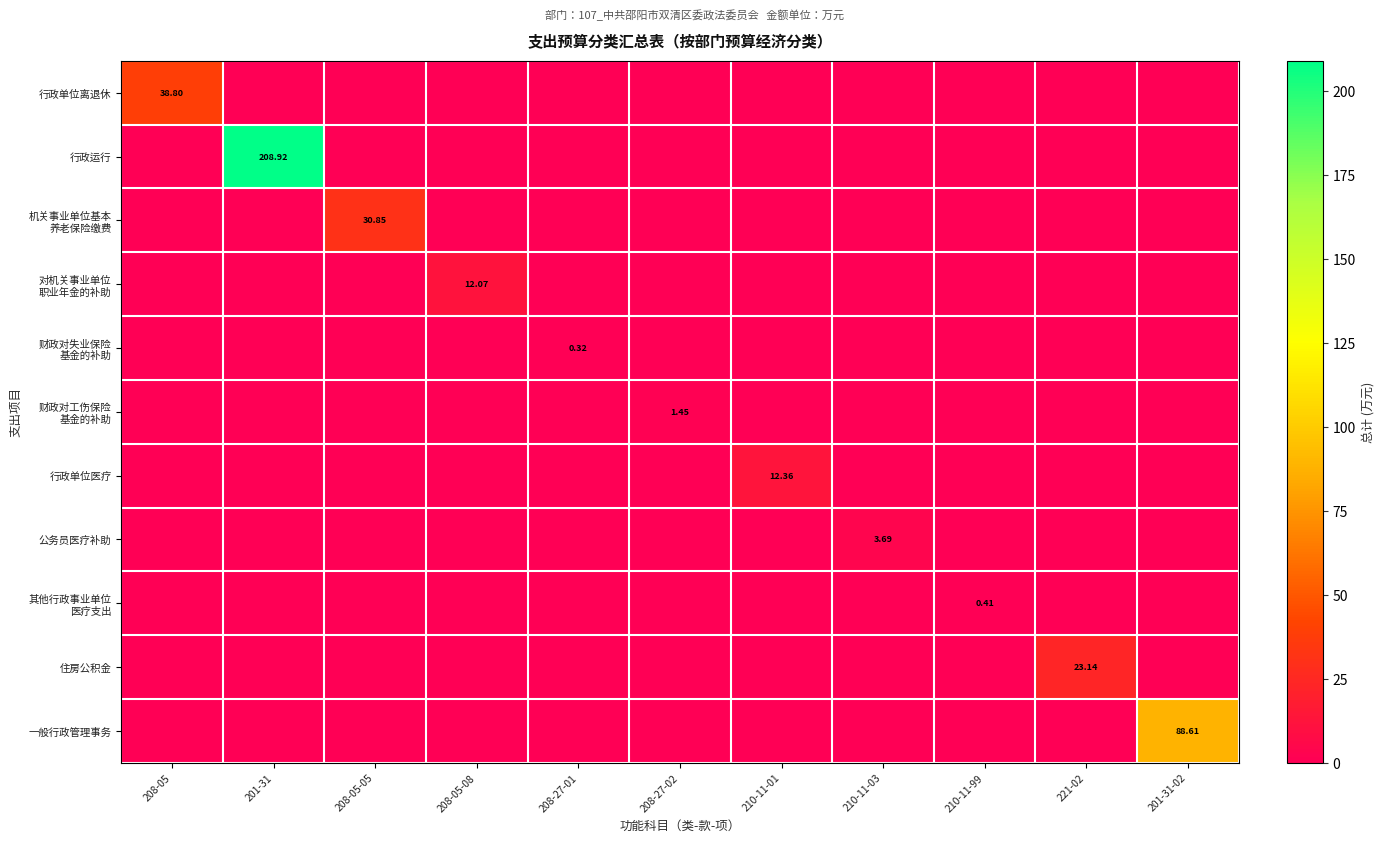

The value of 财政对工伤保险 基金的补助 at 210-11-03 is 0.0. True or false?

True